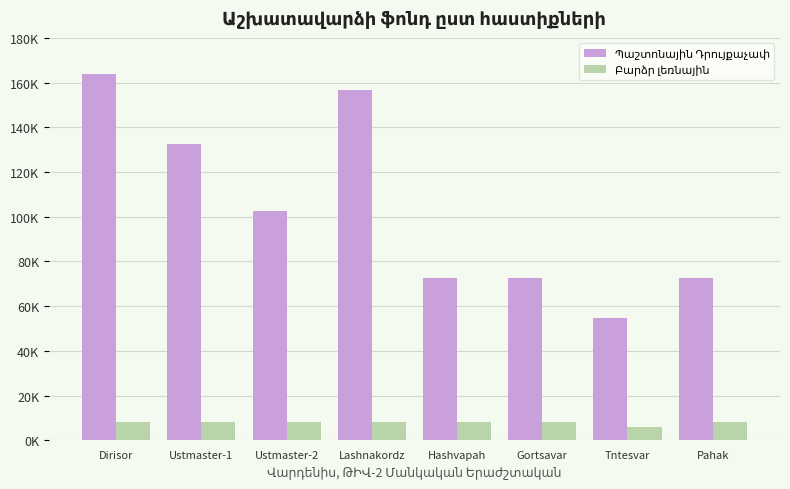

At which category does the chart reach its peak across all series?

Dirisor